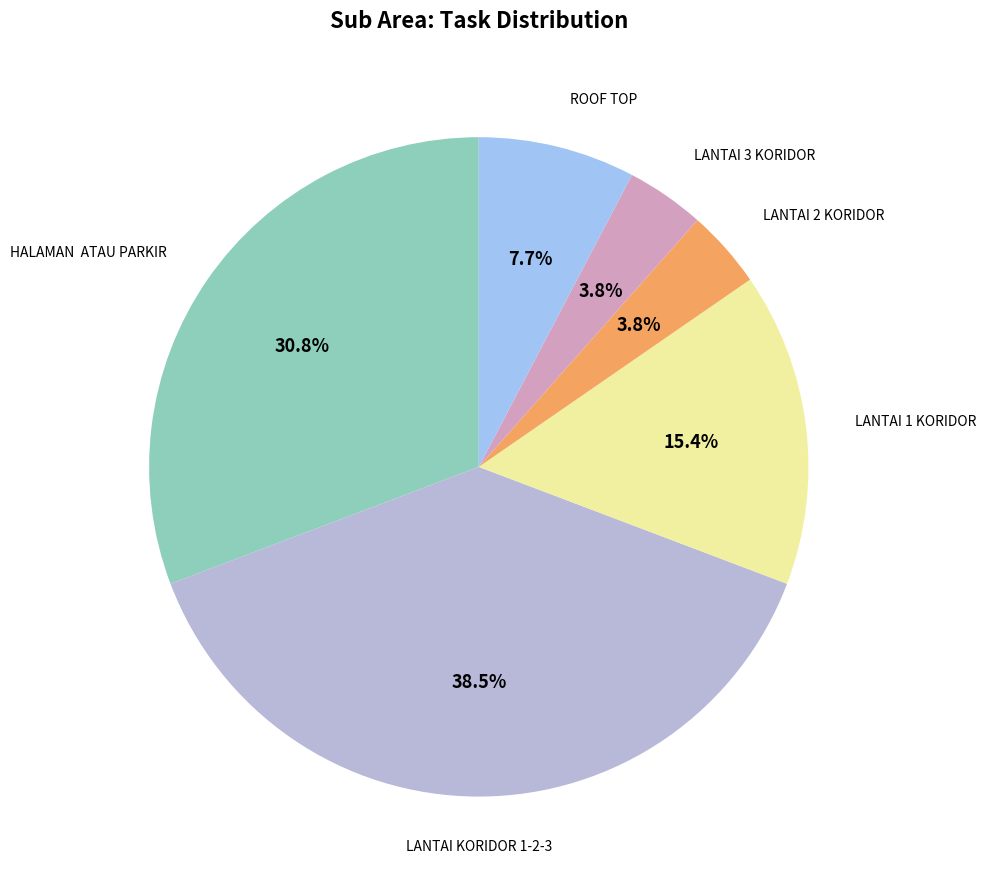

Which category has the biggest portion of the pie?

LANTAI KORIDOR 1-2-3